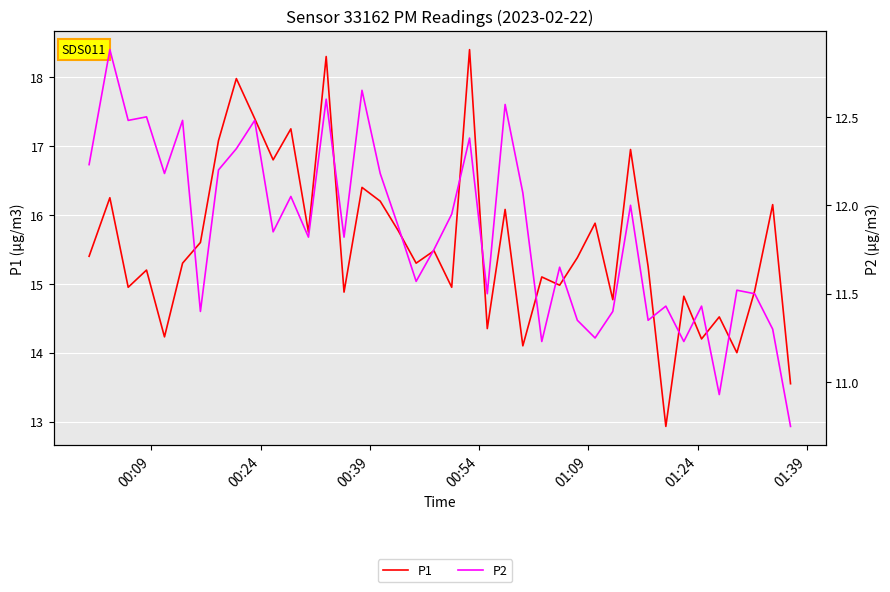

The value of P1 at 35 is 8.3. True or false?

False